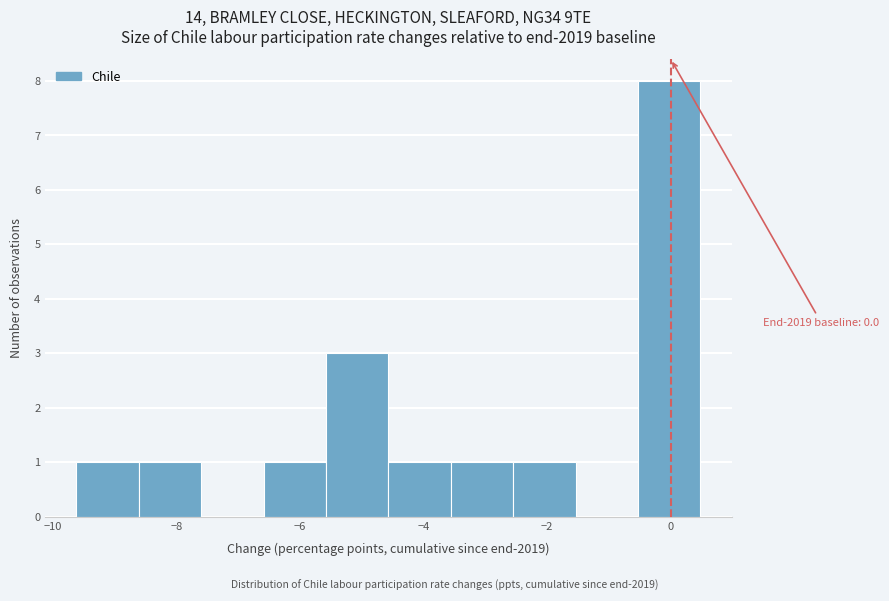

Which range on the x-axis has the tallest bar?

-0.6 to 0.4